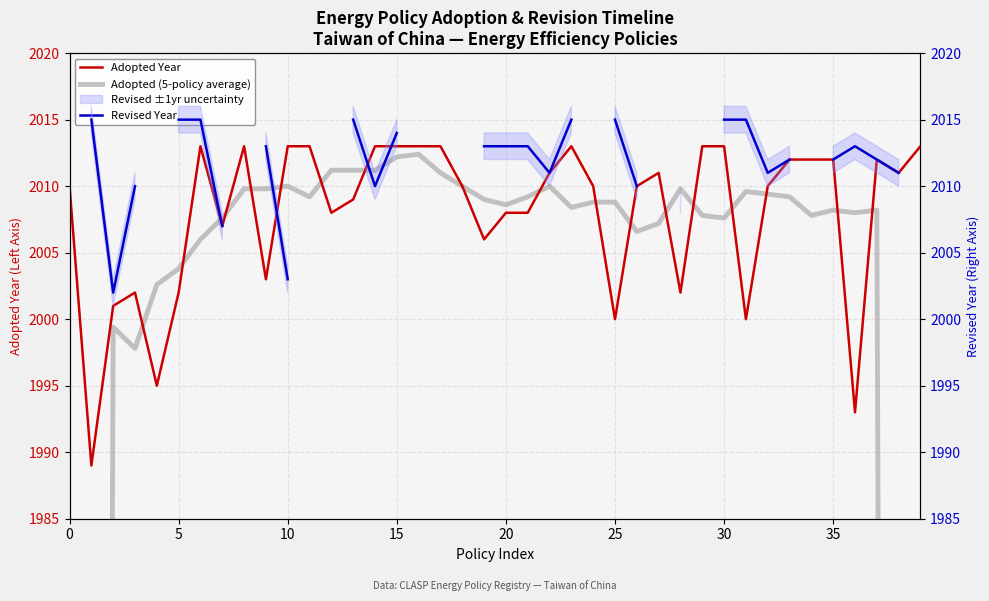

What is the difference between the maximum and second lowest values in the Adopted Year series?

20.0